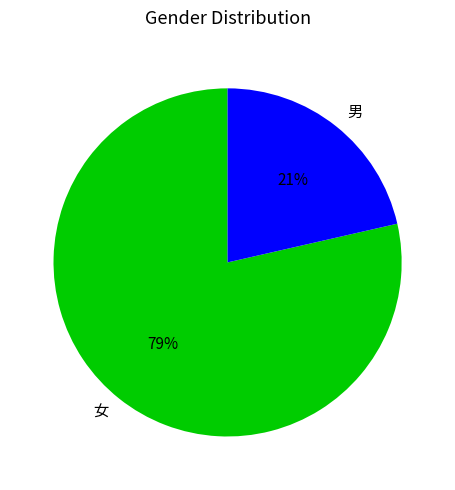

Is there a majority slice in this chart?

Yes